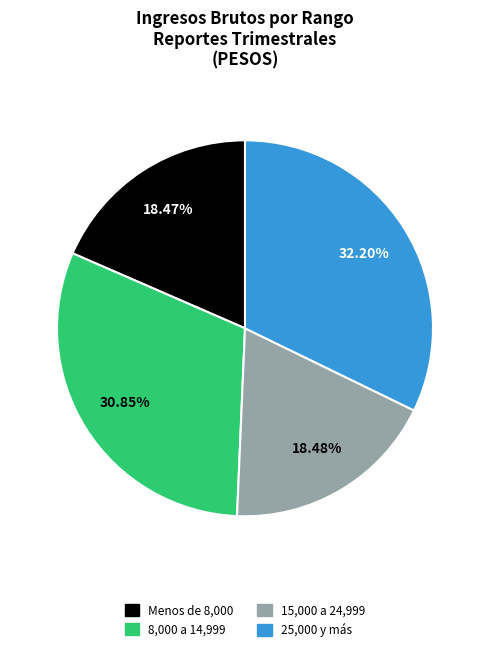

Is there a majority slice in this chart?

No